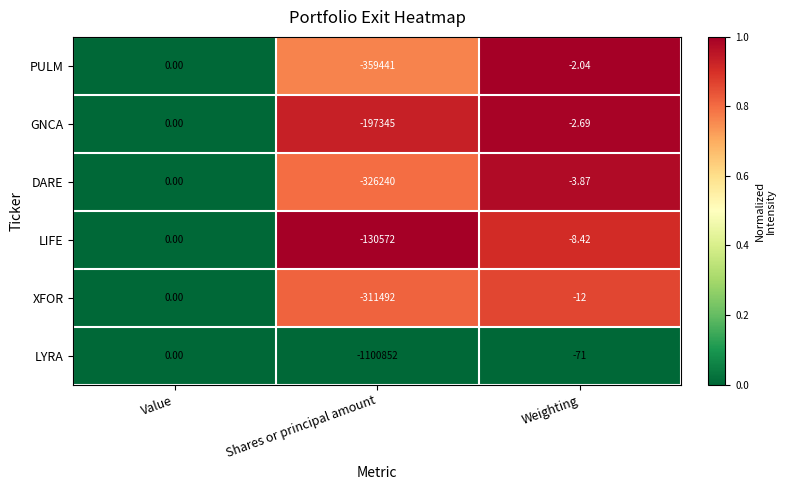

Is the value of GNCA at Shares or principal amount greater than the value of LIFE at Value?

No